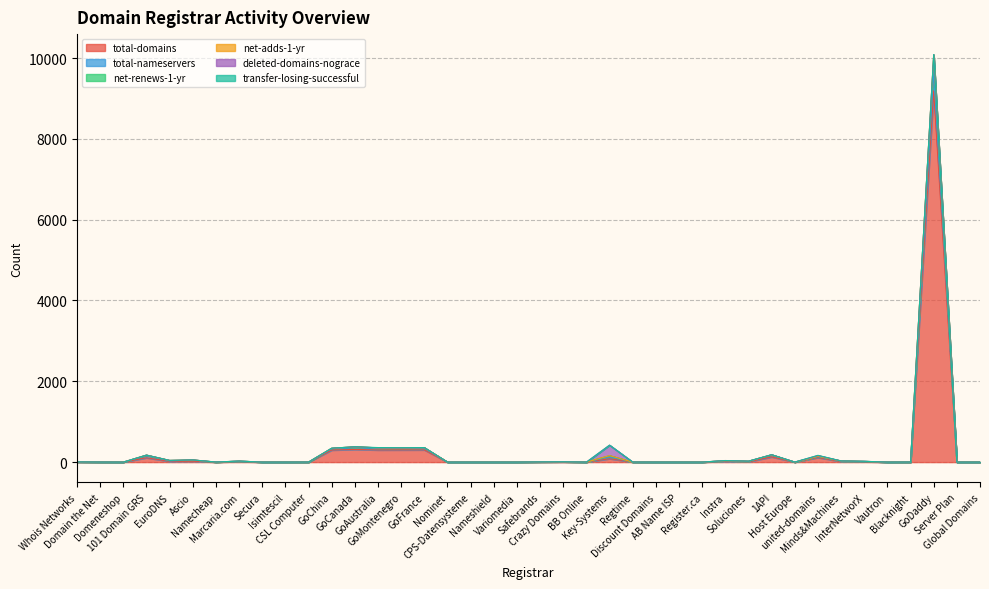

What is the difference between the maximum and minimum values in the total-domains series?

9189